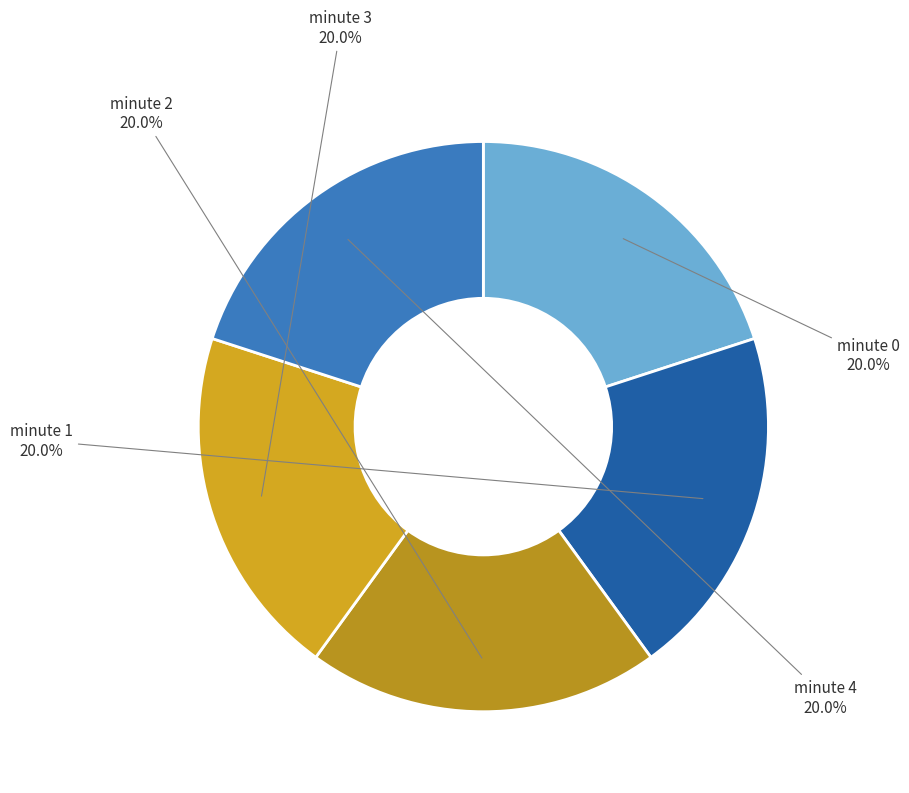

Does any single category account for the majority?

No